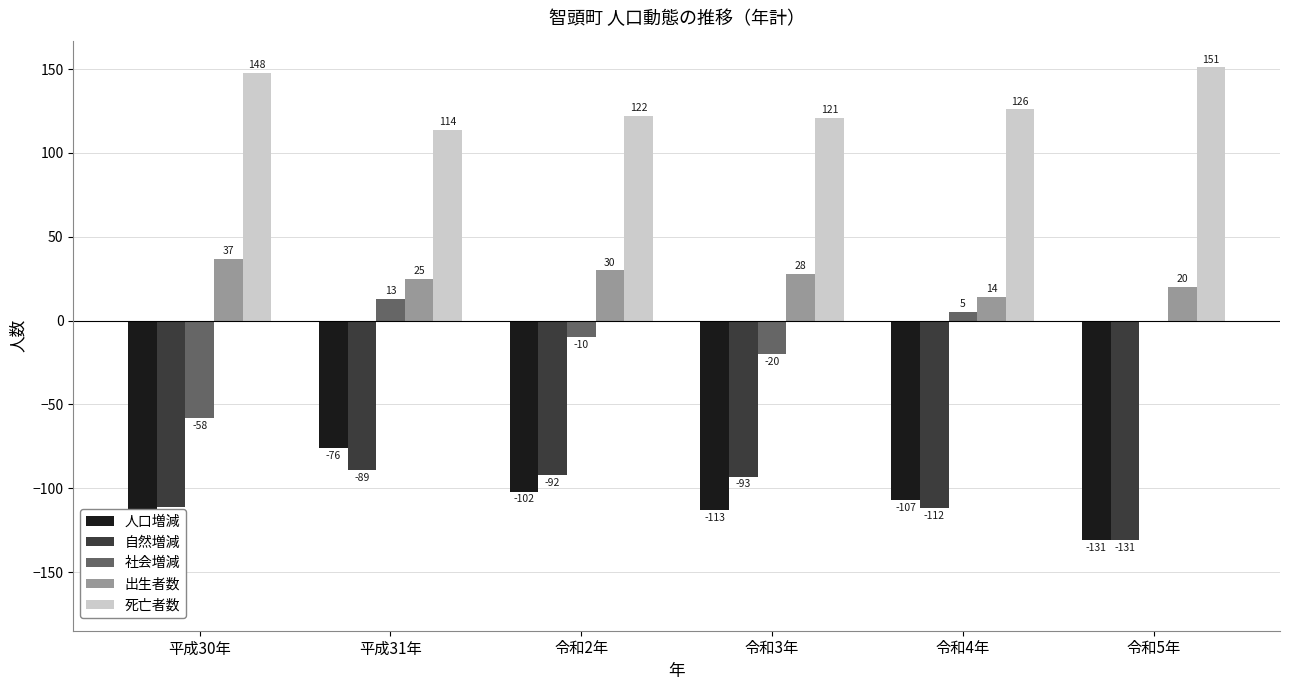

Reading left to right, list all the values displayed in this chart.

人口増減: -169	-76	-102	-113	-107	-131
自然増減: -111	-89	-92	-93	-112	-131
社会増減: -58	13	-10	-20	5	0
出生者数: 37	25	30	28	14	20
死亡者数: 148	114	122	121	126	151